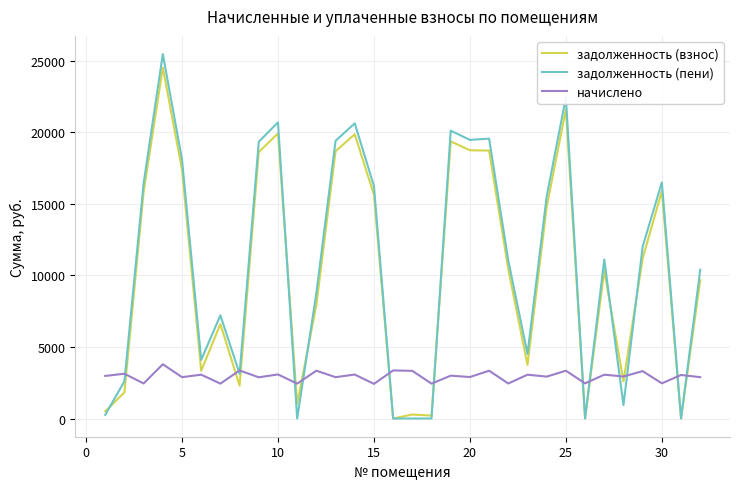

Which series has the widest spread of values?

задолженность (пени)